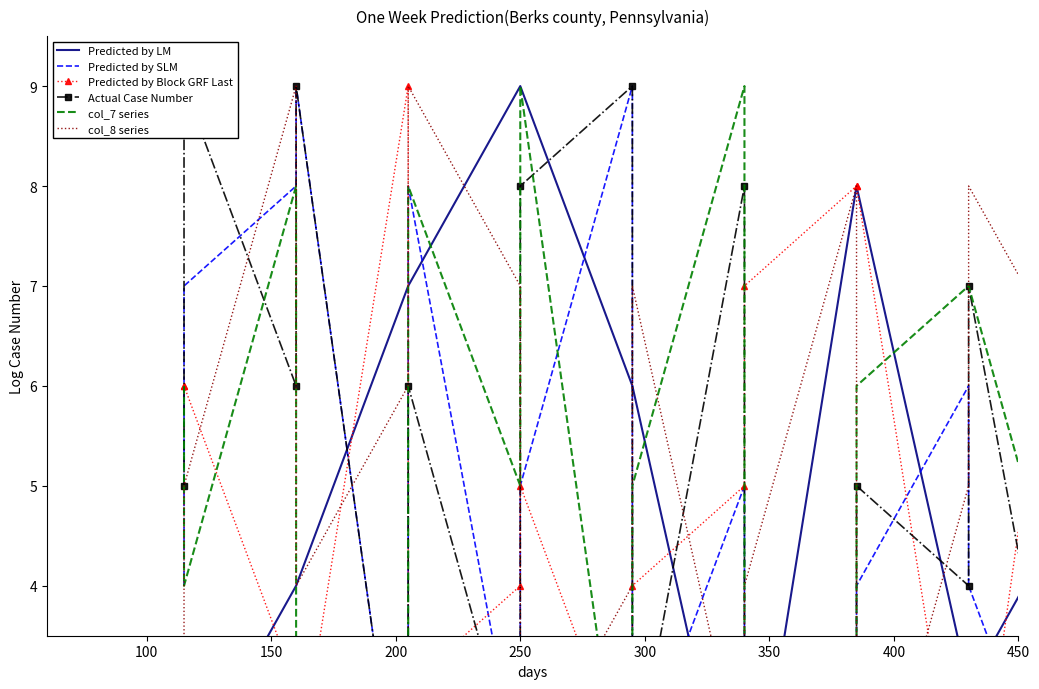

Is the value of col_8 series at 12 greater than the value of col_7 series at 13?

Yes